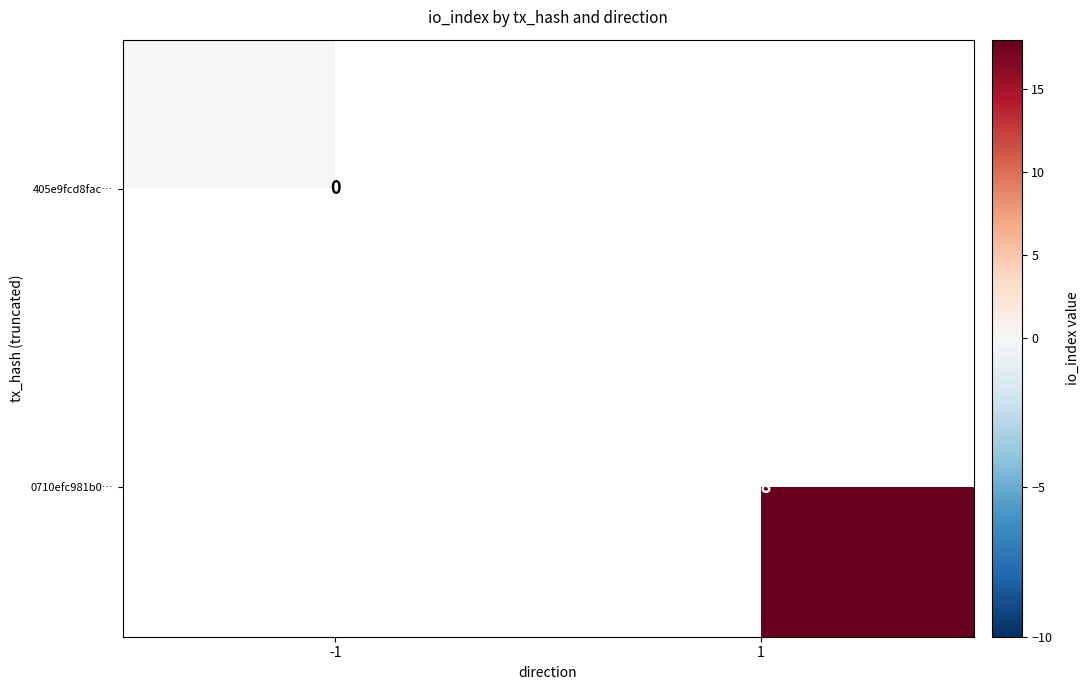

Is it true that 0710efc981b0… equals 18 at 1?

True